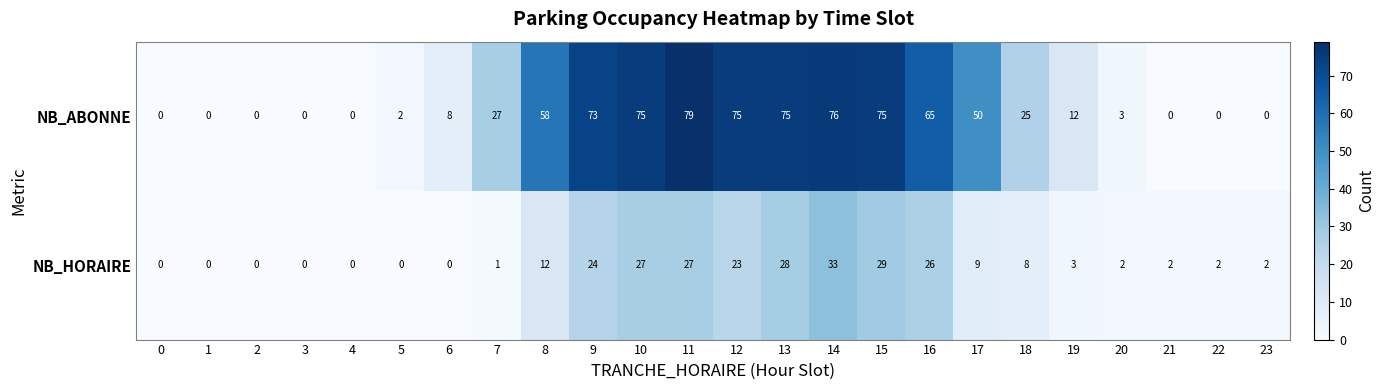

At 9, list the series in order from largest to smallest.

NB_ABONNE, NB_HORAIRE